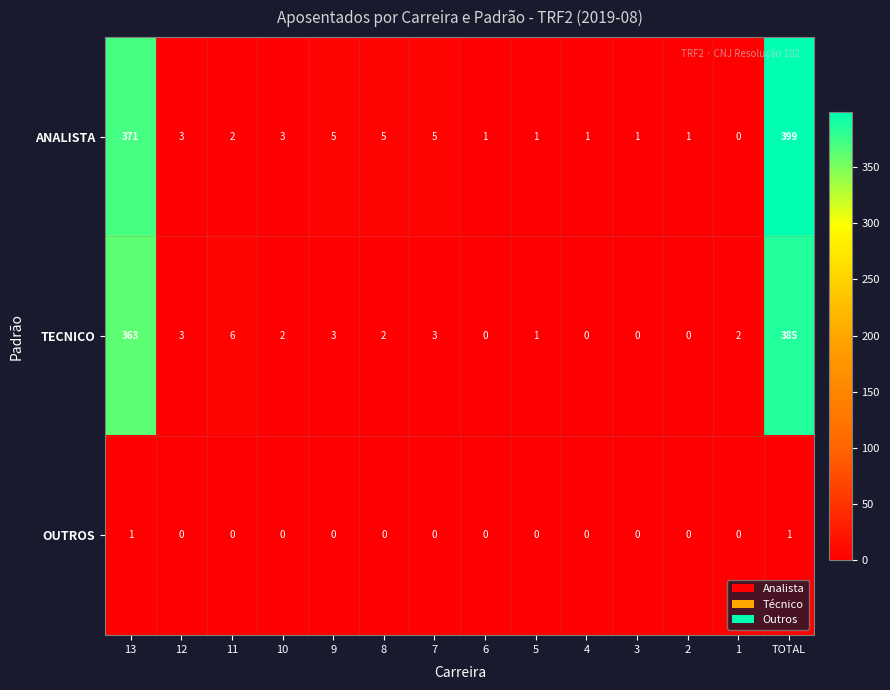

Which series changed the most between 11 and 6?

TECNICO